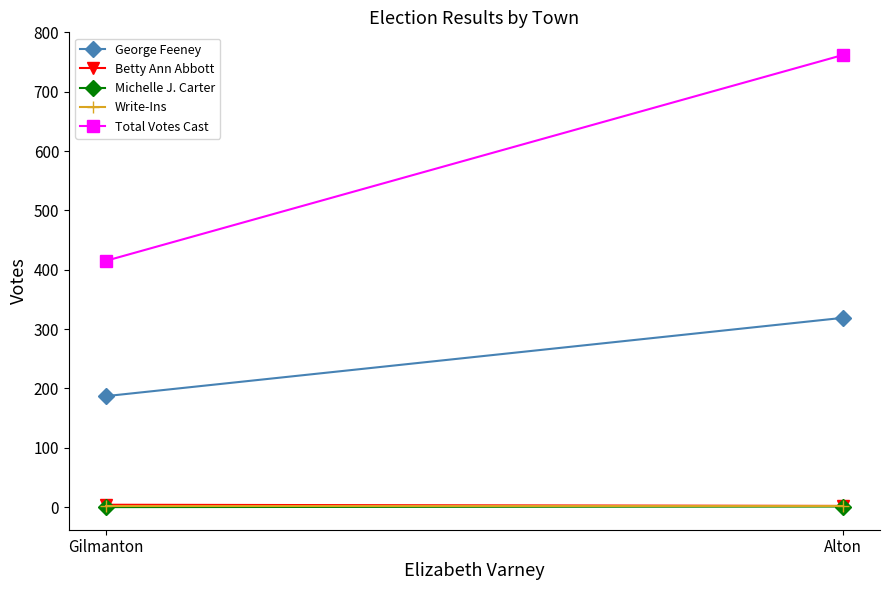

At which label does Betty Ann Abbott reach its minimum?

Alton